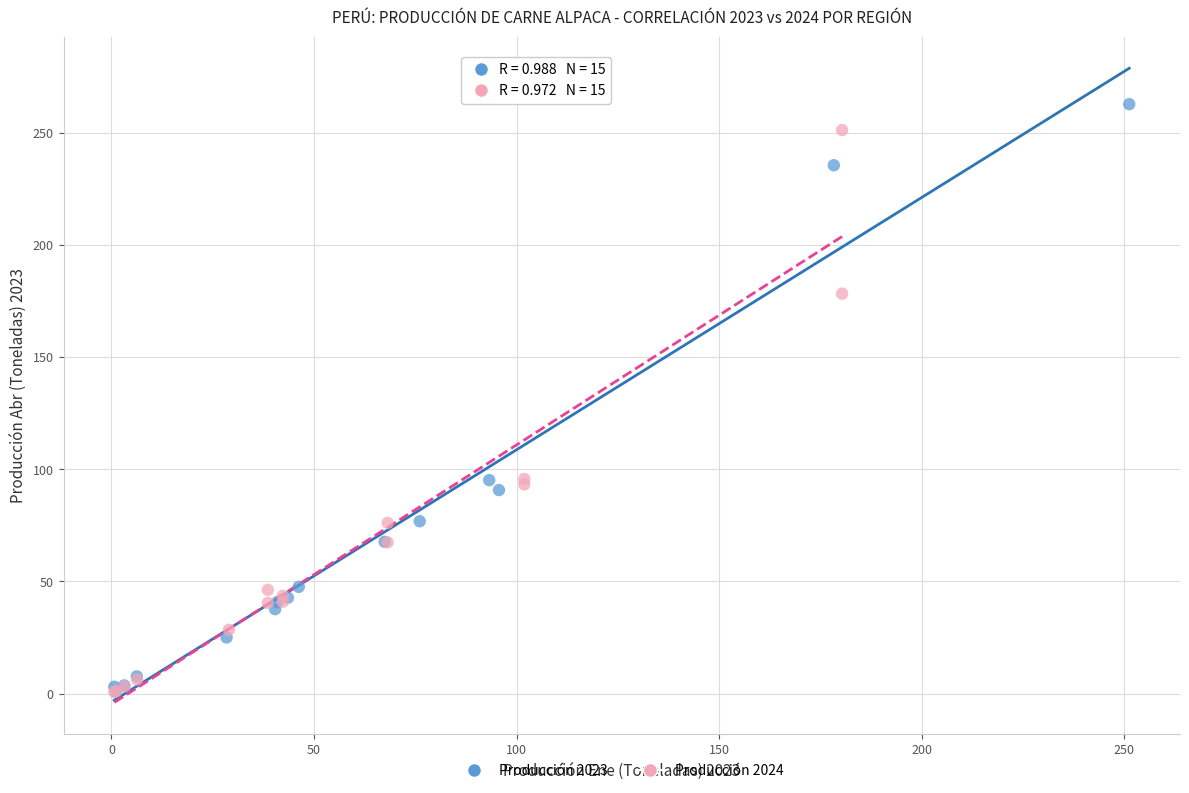

Which series has the largest Y range (max minus min)?

Producción 2023